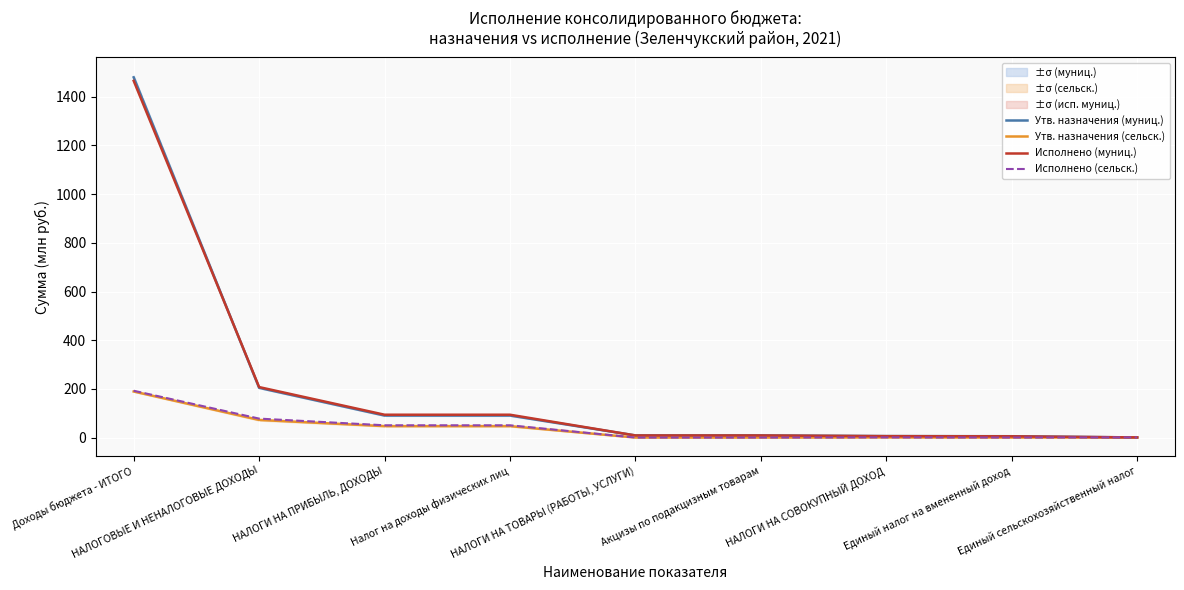

How many lines are shown in the chart?

4